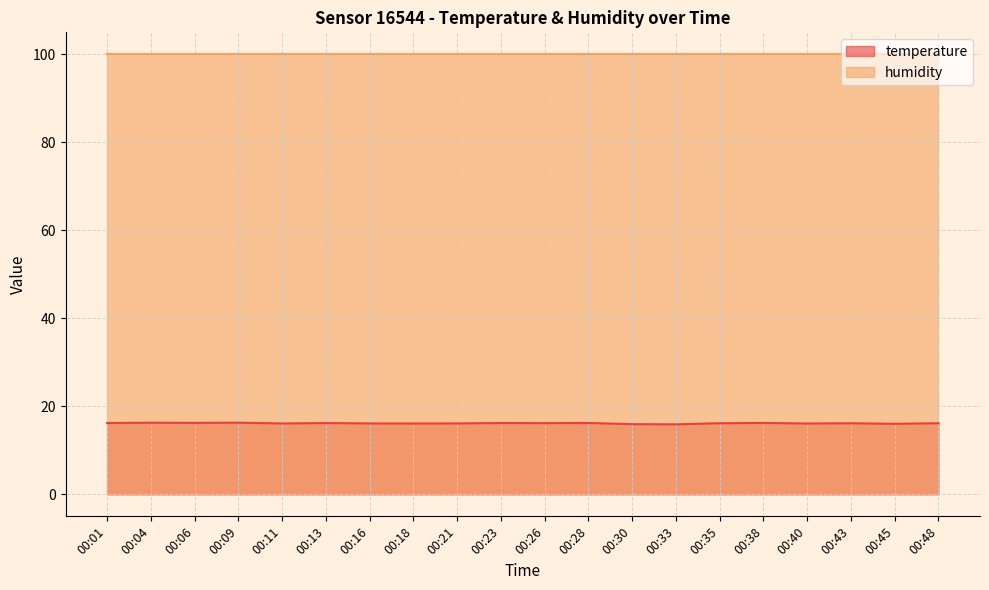

What value does the data have at 00:28?

16.2